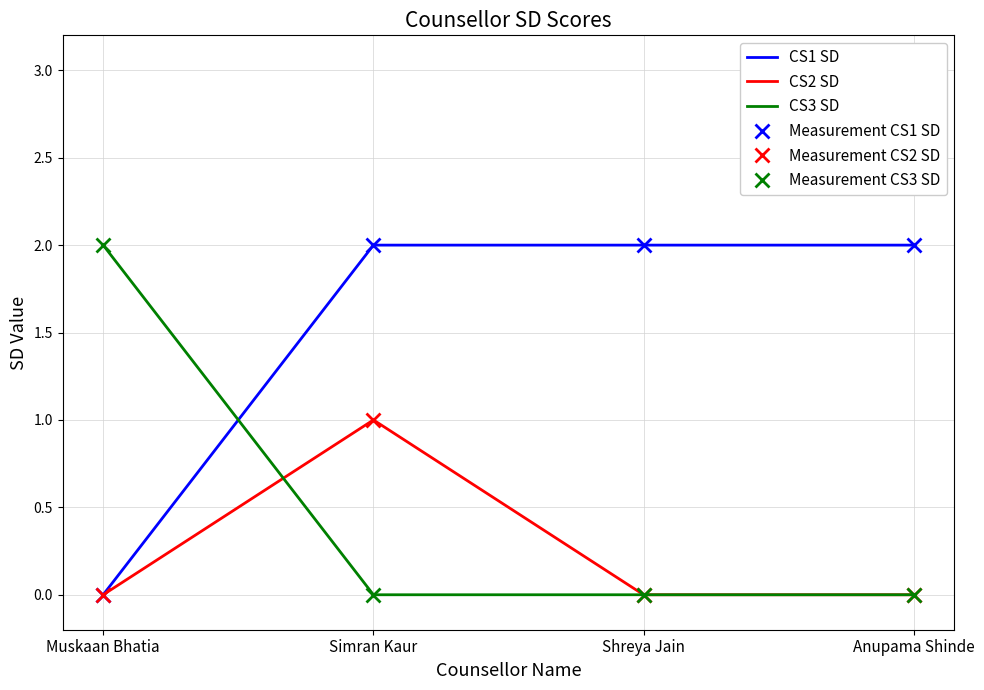

At which category is the sum across all series the highest?

Simran Kaur